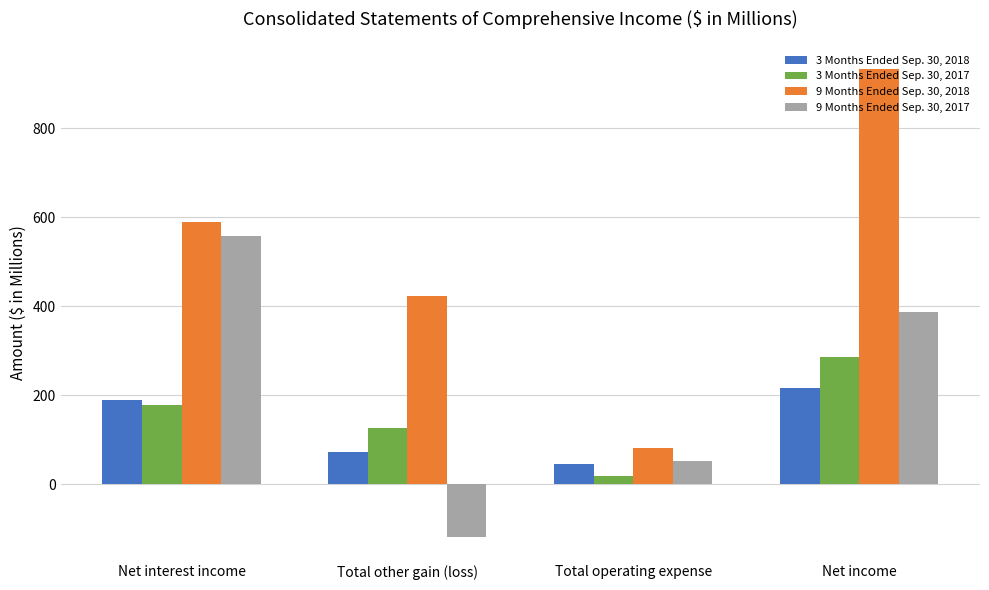

Rank the series at Total other gain (loss) from highest to lowest value.

9 Months Ended Sep. 30, 2018, 3 Months Ended Sep. 30, 2017, 3 Months Ended Sep. 30, 2018, 9 Months Ended Sep. 30, 2017